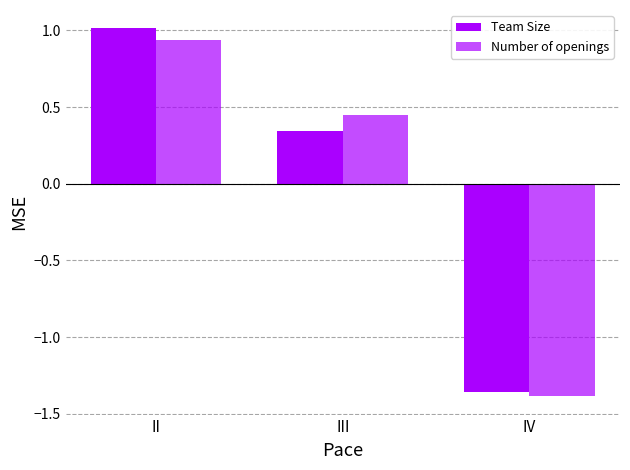

How many categories are shown in the chart?

3